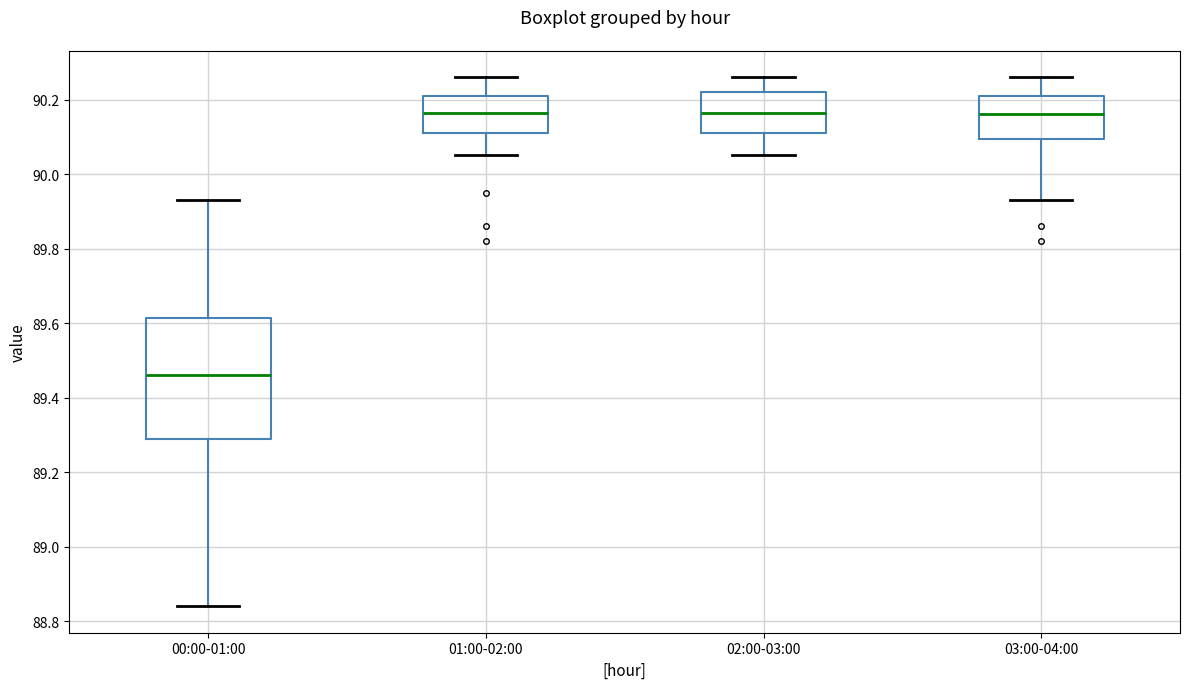

Where does the median line of the box for 02:00-03:00 sit on the y-axis? The values are not printed on the chart, so give them approximately, as read against the axis.

90.16